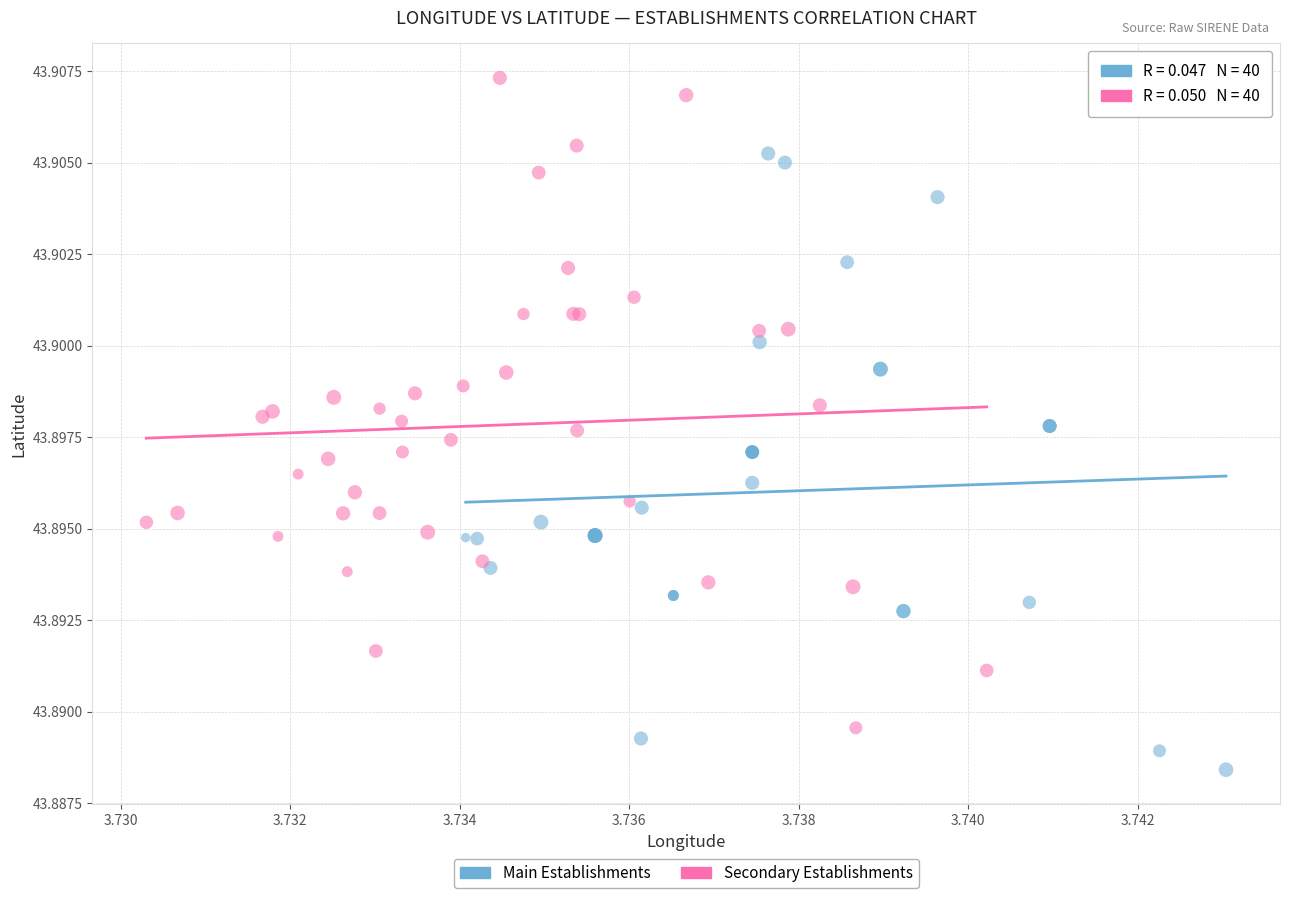

What are all the series names shown in the legend?

Main Establishments, Secondary Establishments